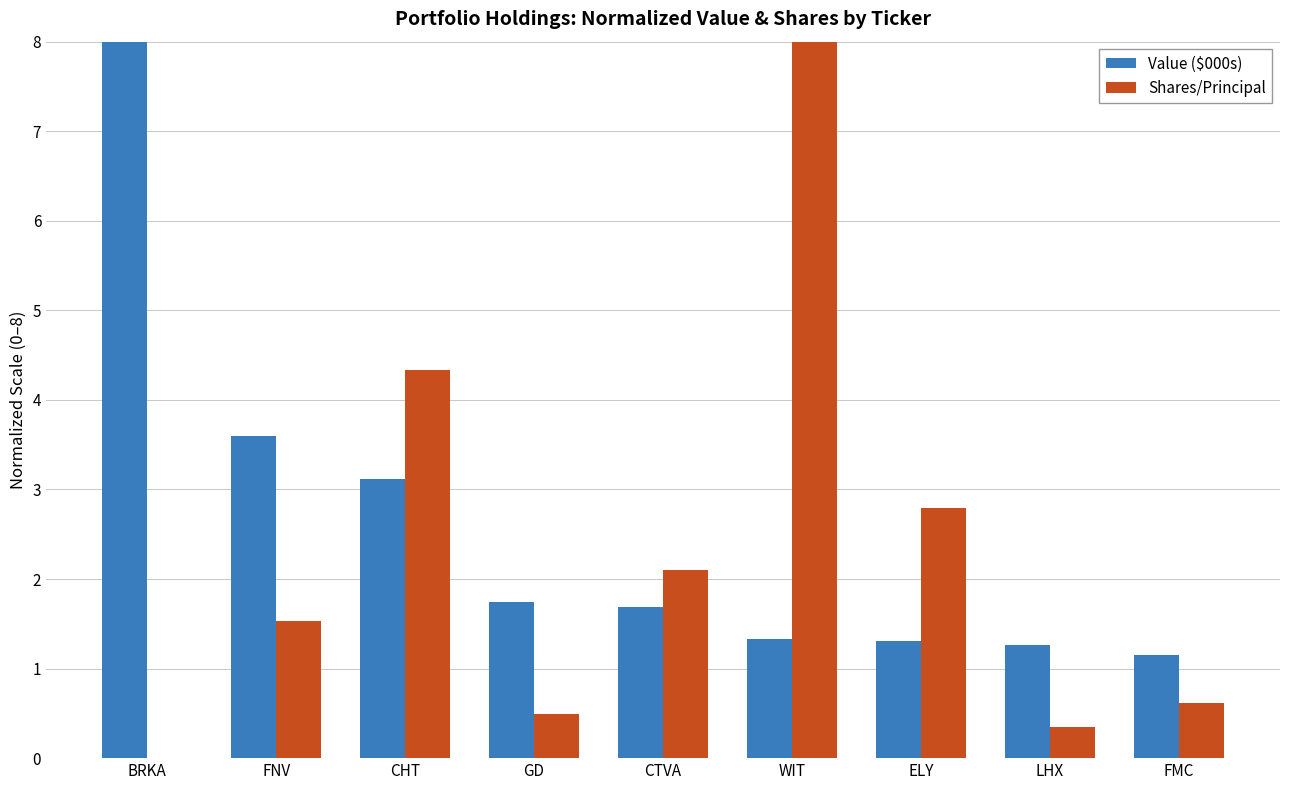

True or false: Value ($000s) has a value of 1.3 at ELY.

True